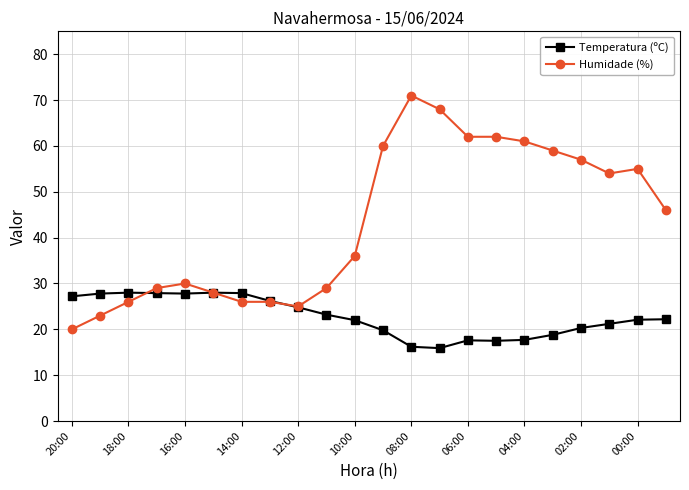

What is the value of the Humidade (%) point at the 8th from the left?

26.0